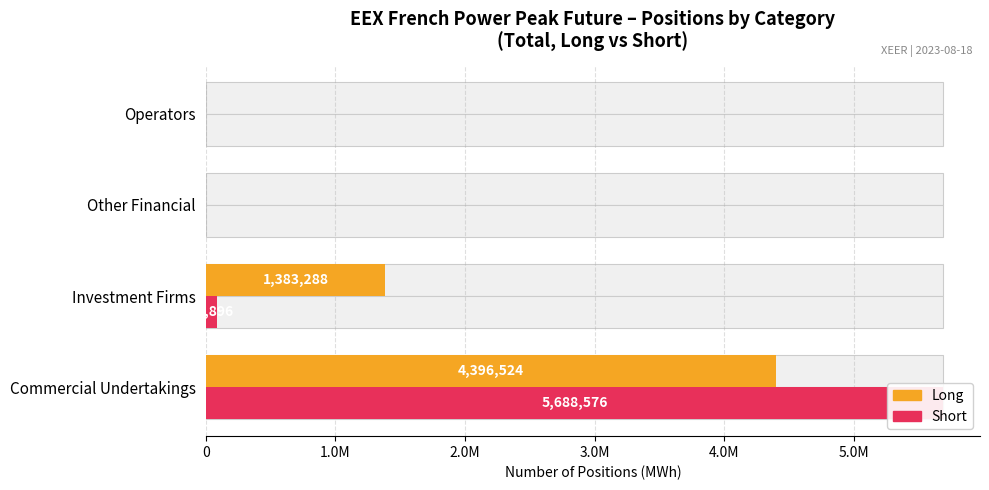

What is the difference between the maximum and minimum values in the Short series?

5688576